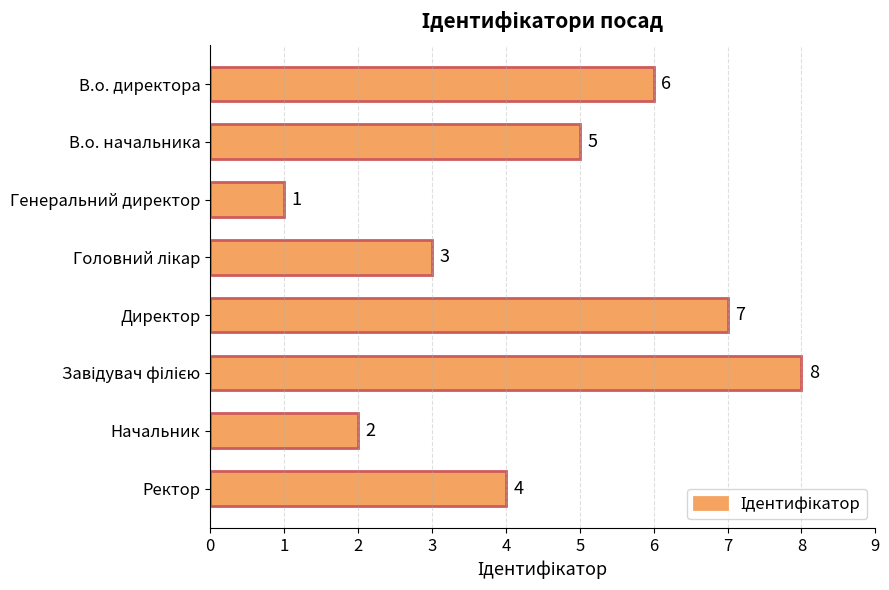

What is the greatest value displayed?

8